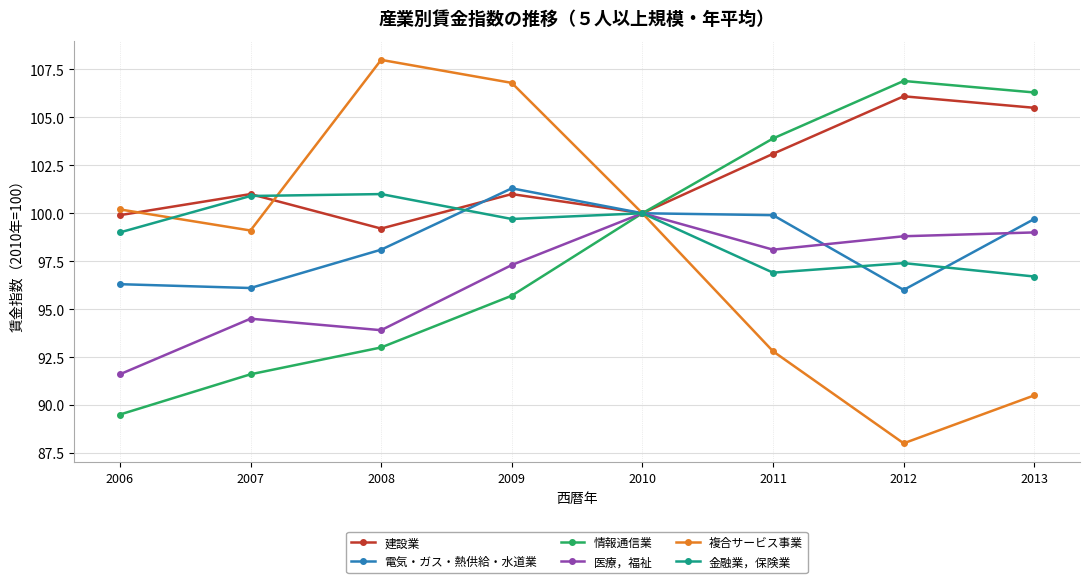

What is the minimum value for 金融業，保険業?

96.7